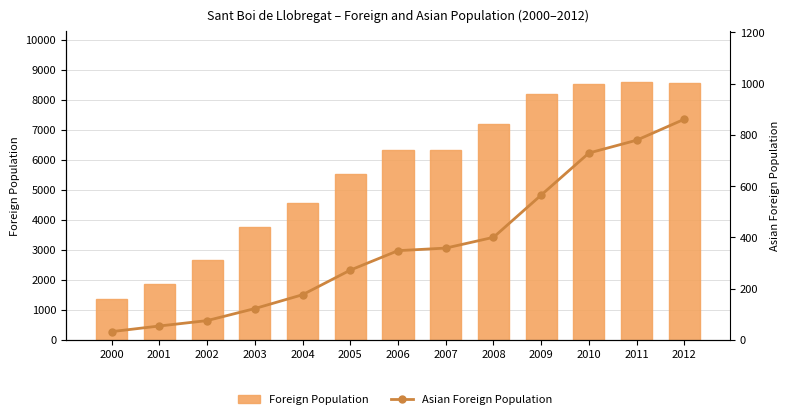

Are the bars horizontal?

No